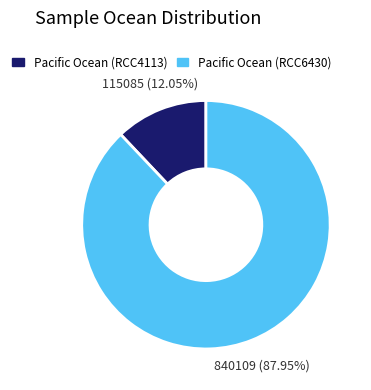

Which slice is the smallest?

Pacific Ocean (RCC4113)